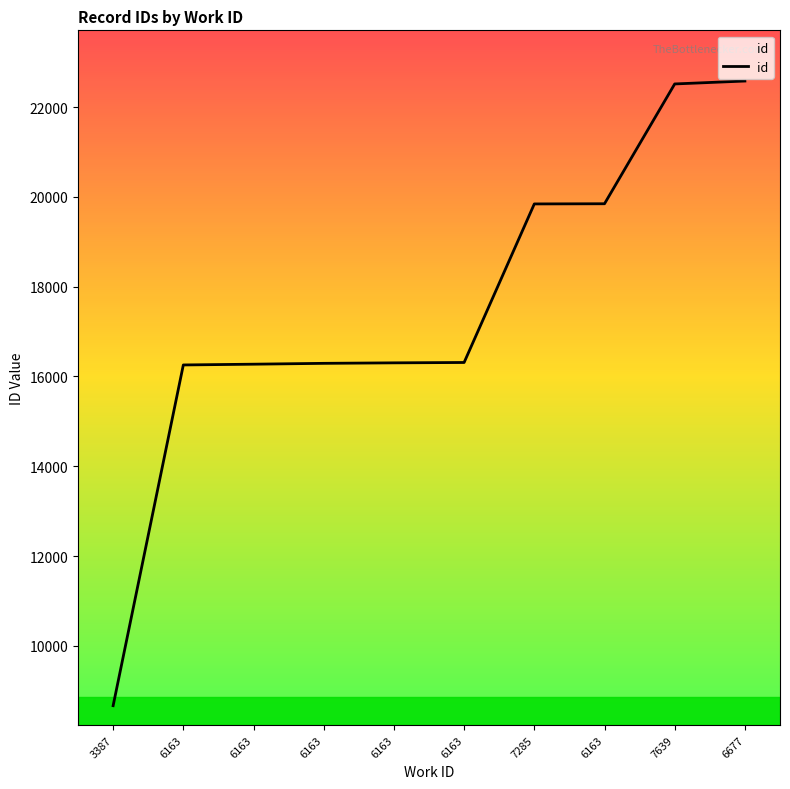

Does the chart display data point markers on the line(s)?

No